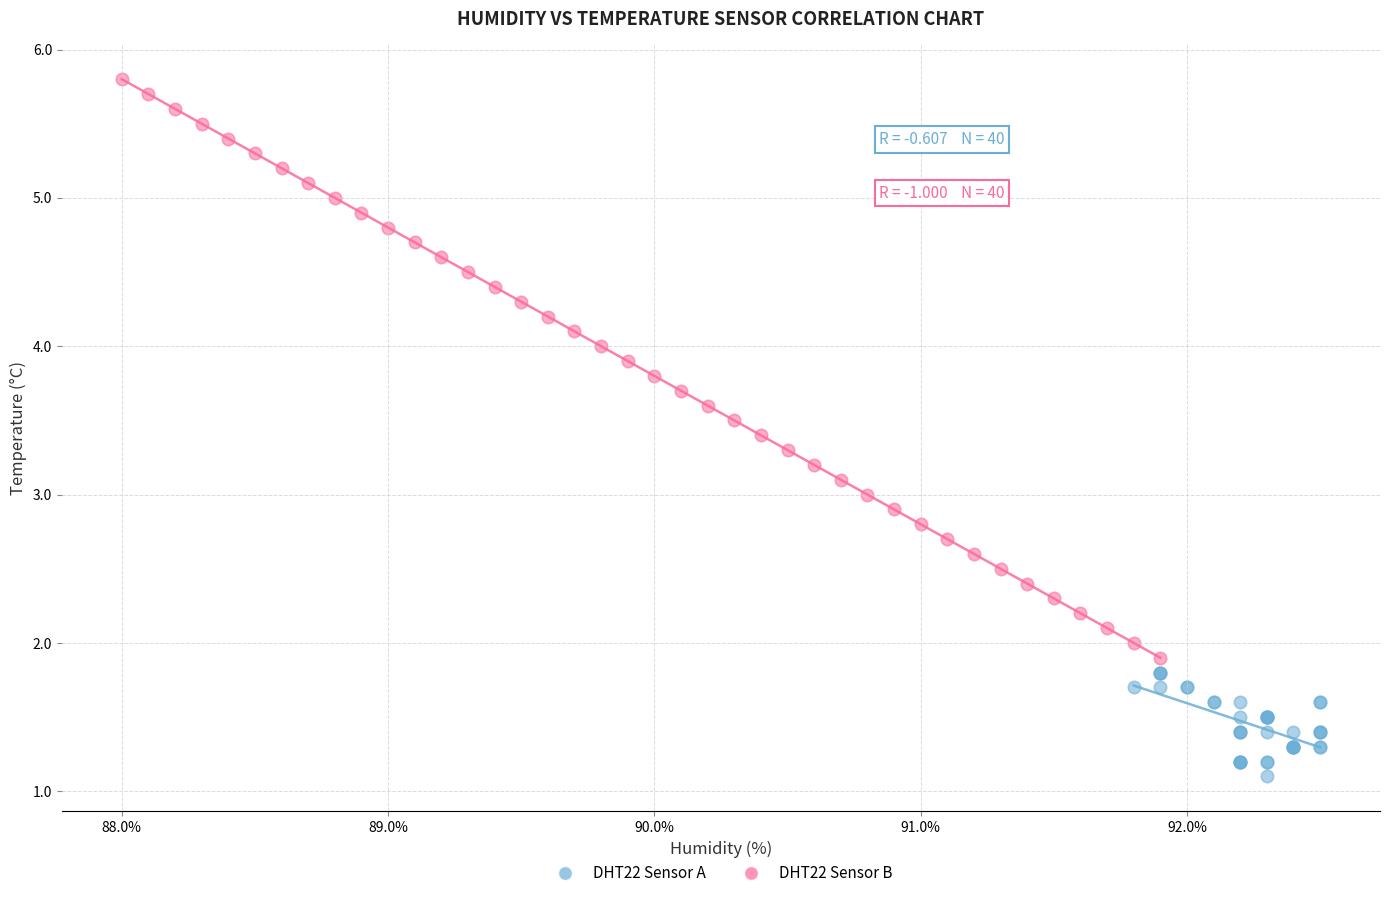

Which series contains the lowest Y value?

DHT22 Sensor A